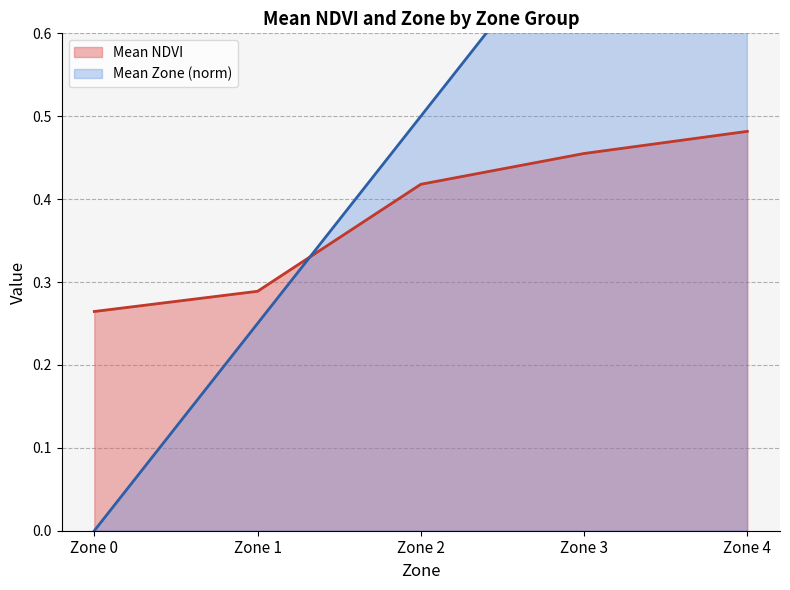

At how many categories does at least one series exceed 0?

5